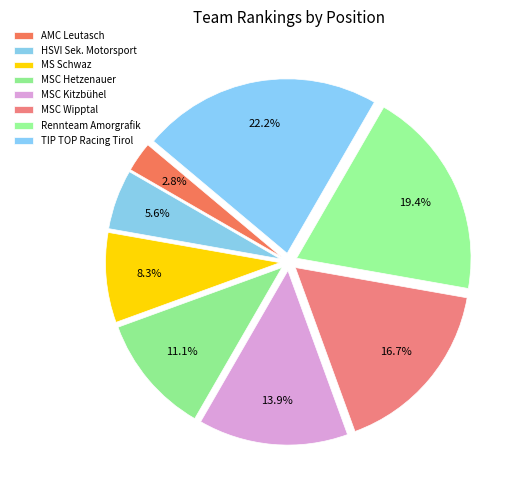

What percentage is the HSVI Sek. Motorsport slice, to the nearest percent?

6%